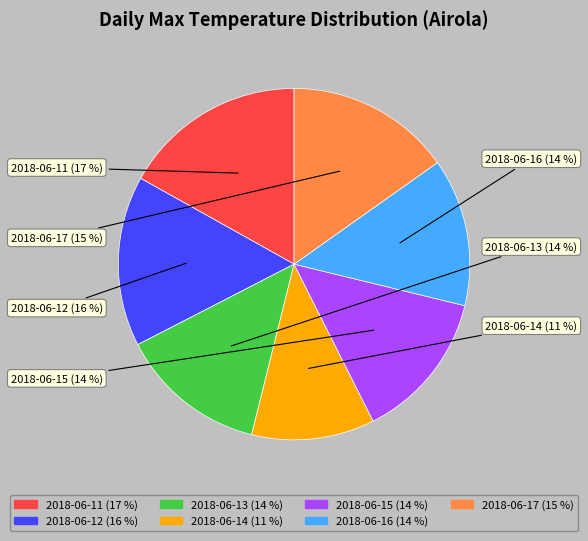

Is it true that 2018-06-12 is 16% of the pie?

True